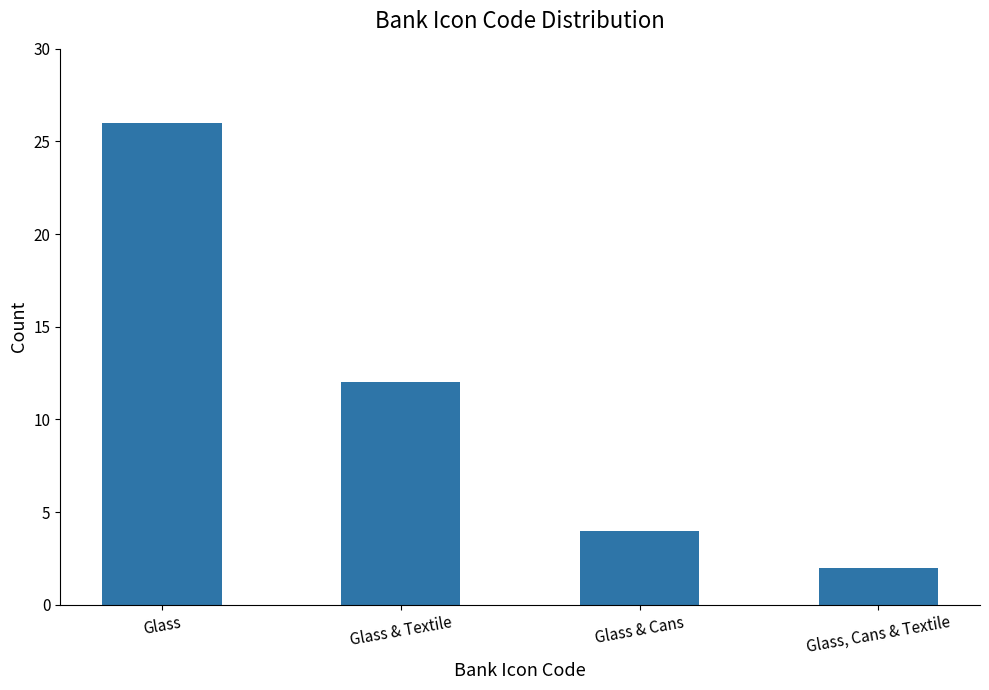

What is the difference between the values at Glass & Cans and Glass?

22